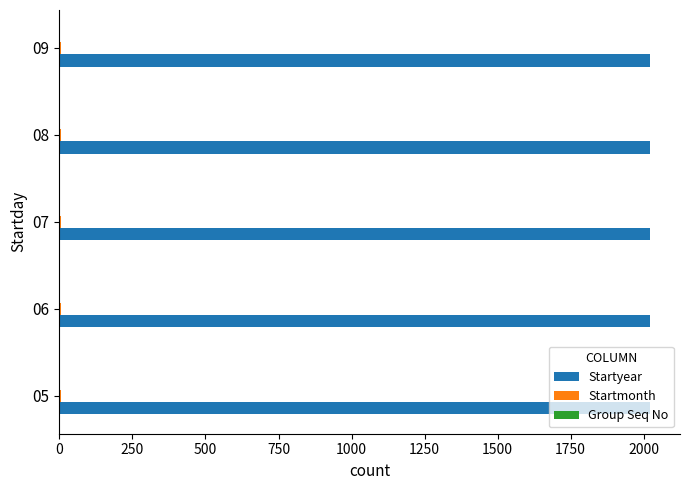

Which series has the largest total across all categories?

Startyear